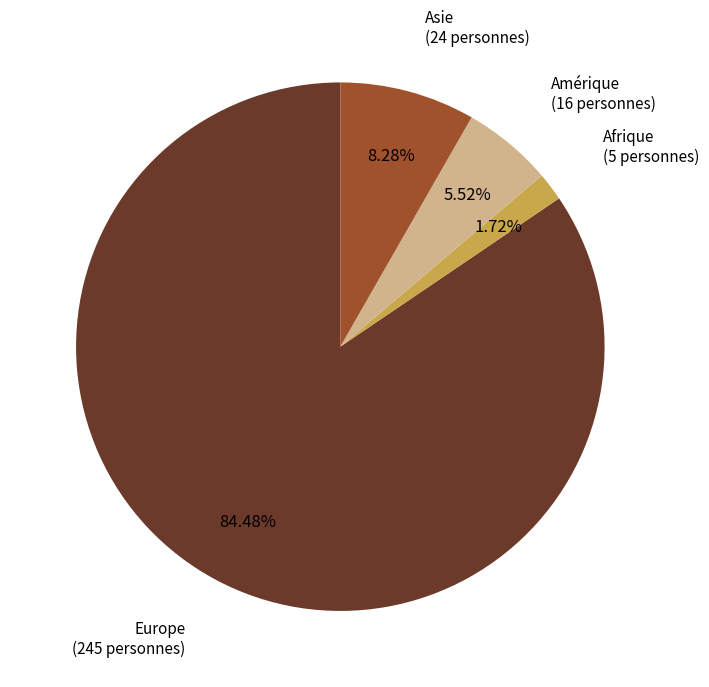

To the nearest percent, what is the difference between the largest and smallest slice percentages?

83%